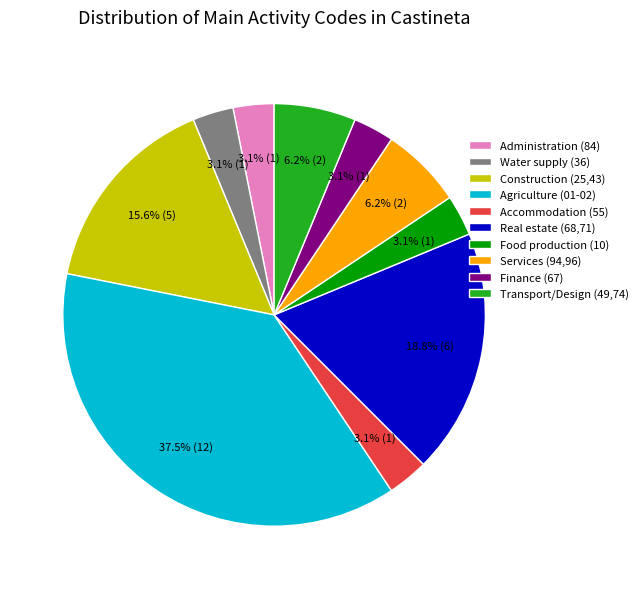

Which category has the biggest portion of the pie?

Agriculture (01-02)